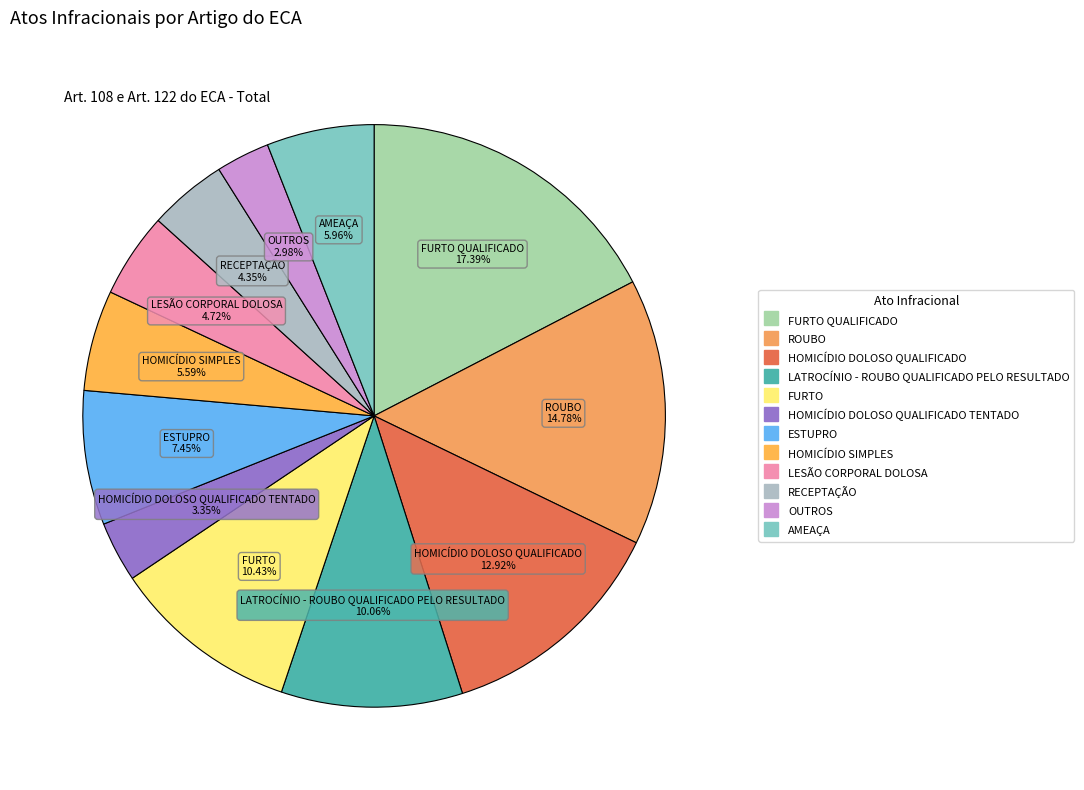

How many segments does this pie chart have?

12